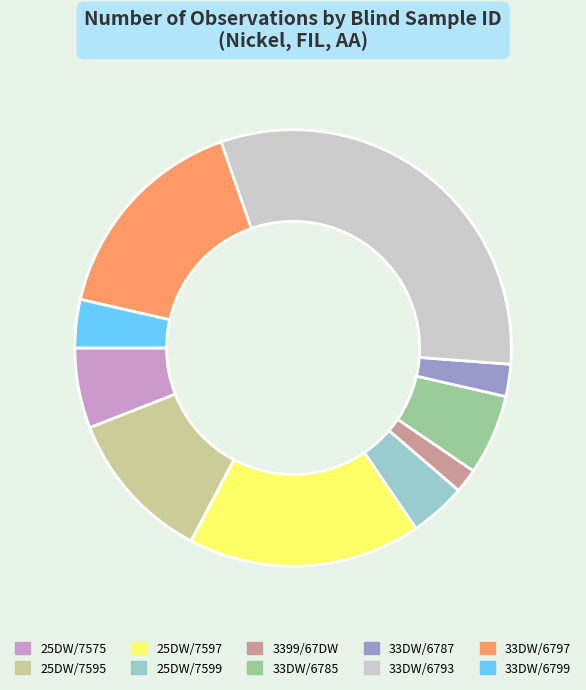

Count the number of slices in the pie.

10